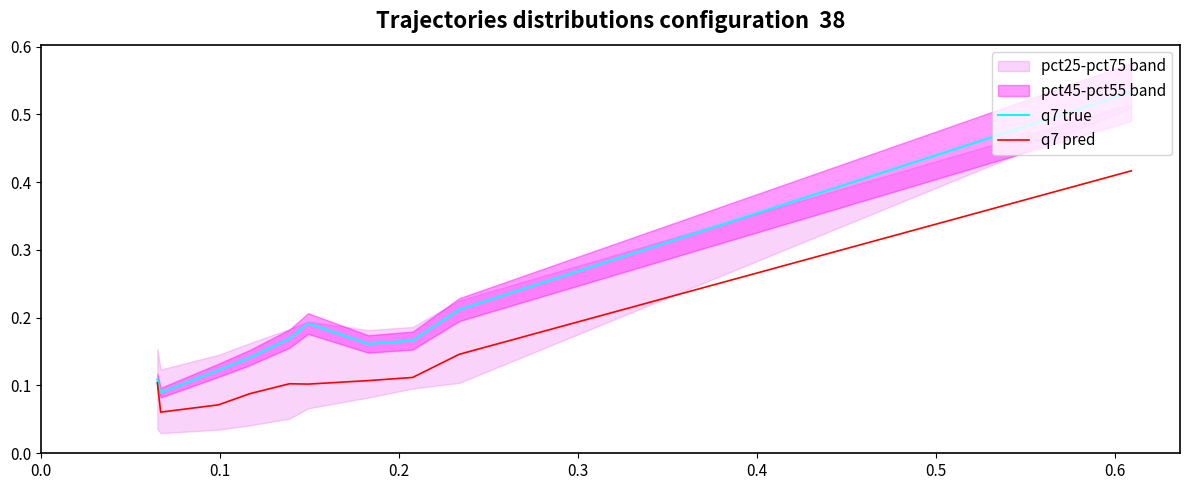

Which category has the lowest value in the q7 true series?

0.1